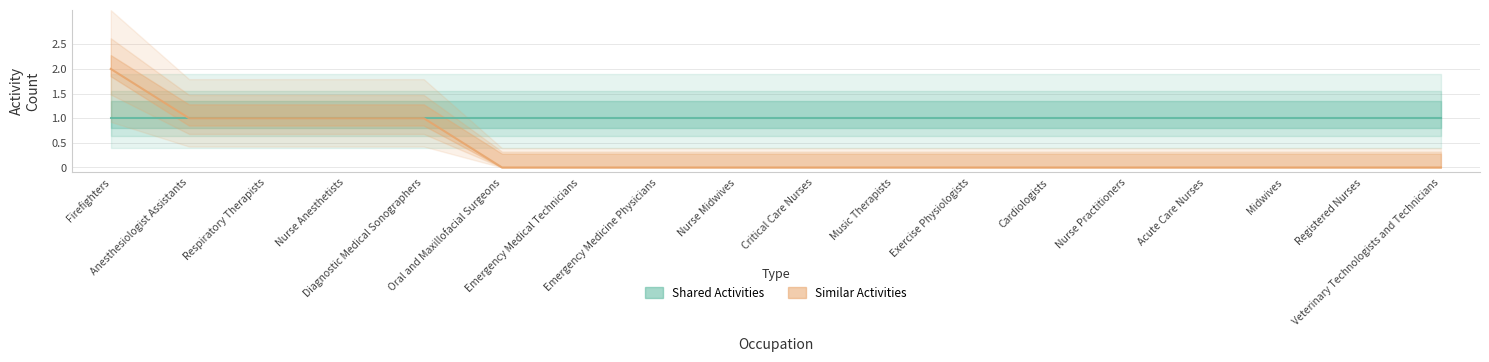

How many categories are shown in the chart?

18